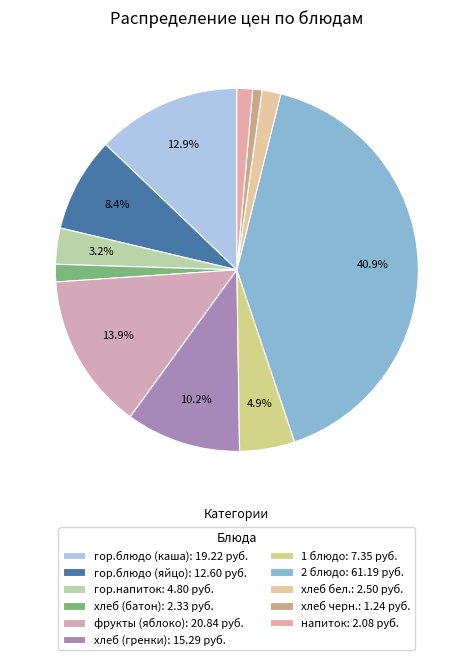

Is it true that хлеб (батон) is 2% of the pie?

True